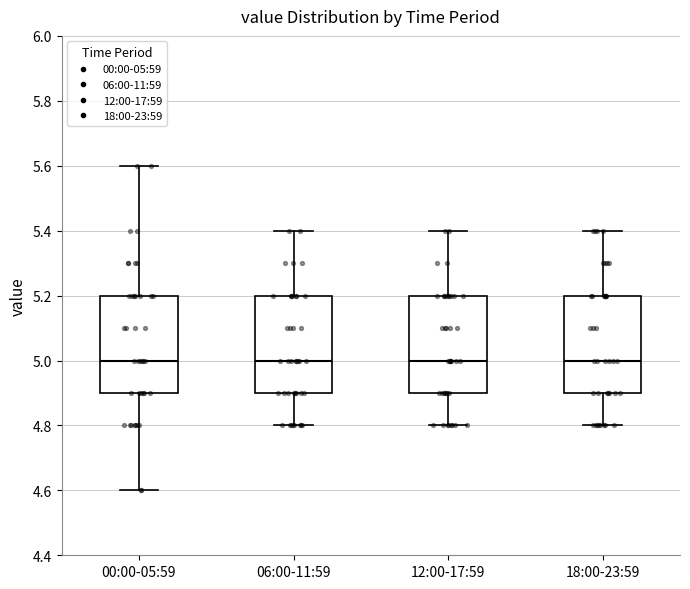

Reading left to right, transcribe this box plot: for each box, give where its median line is, the range the box spans, and where its two whiskers end, as read against the y-axis. The values are not printed on the chart, so give them approximately, as read against the axis.

00:00-05:59: median 5.0, box 4.9 to 5.2, whiskers 4.6 to 5.6
06:00-11:59: median 5.0, box 4.9 to 5.2, whiskers 4.8 to 5.4
12:00-17:59: median 5.0, box 4.9 to 5.2, whiskers 4.8 to 5.4
18:00-23:59: median 5.0, box 4.9 to 5.2, whiskers 4.8 to 5.4